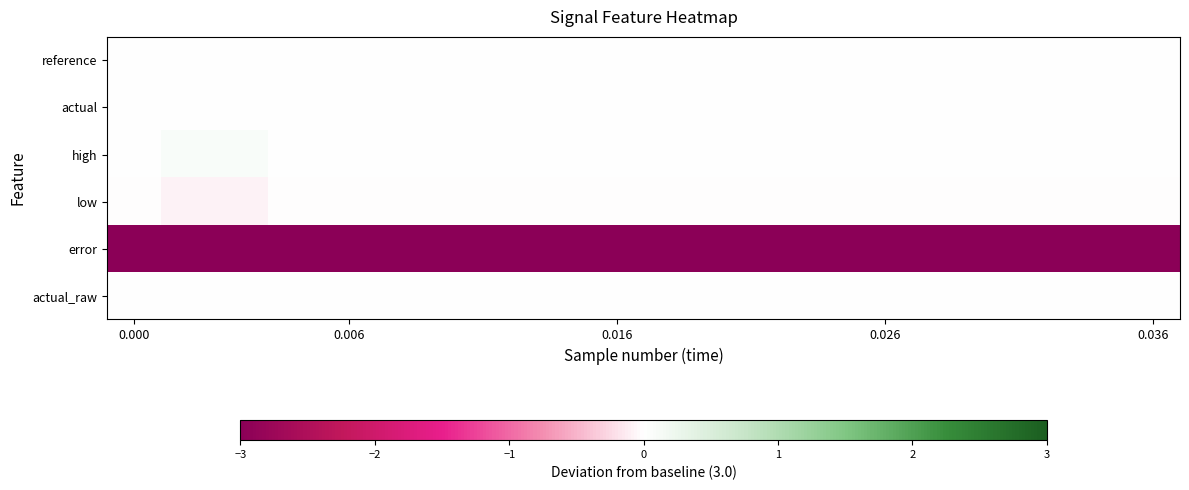

How many distinct data groups are displayed?

6